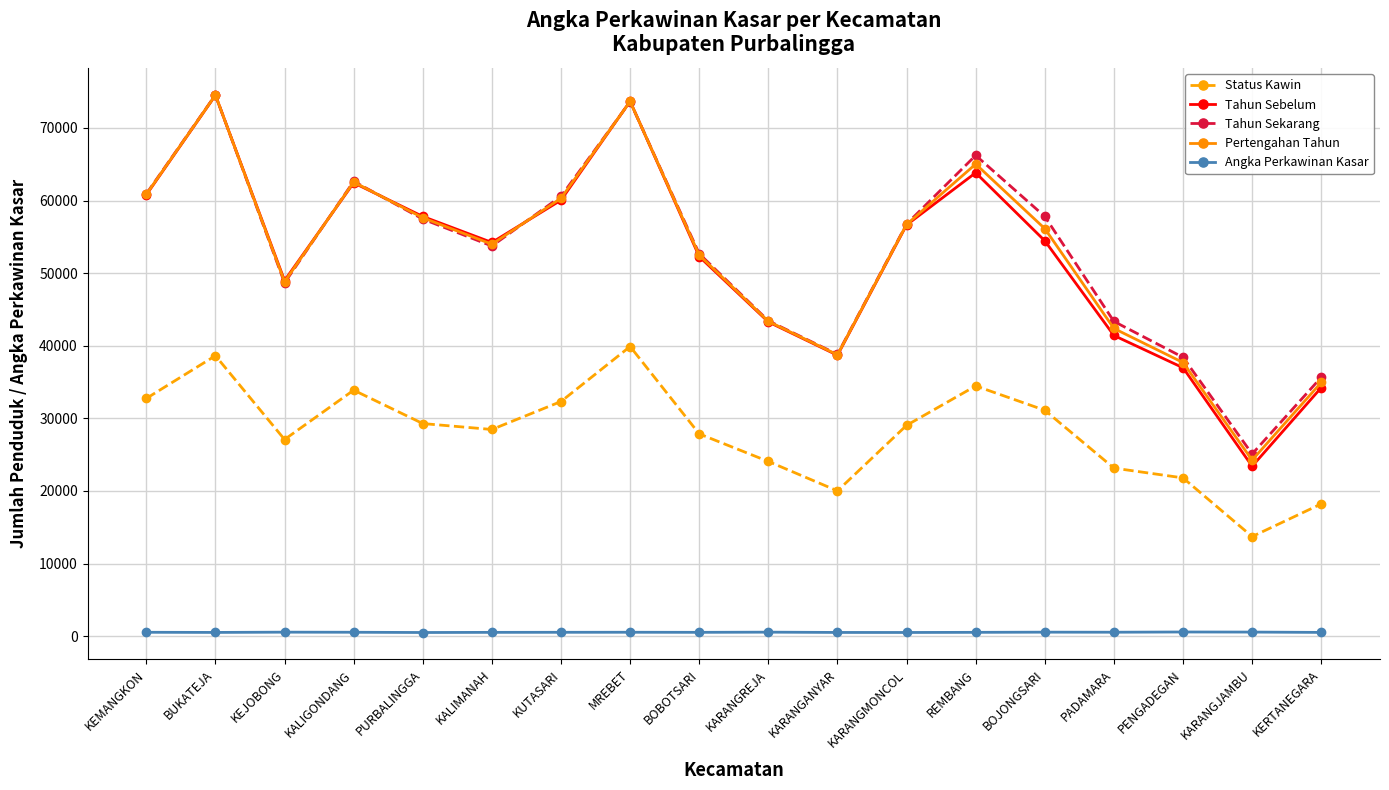

What is the total value across all series at PENGADEGAN?

135460.9